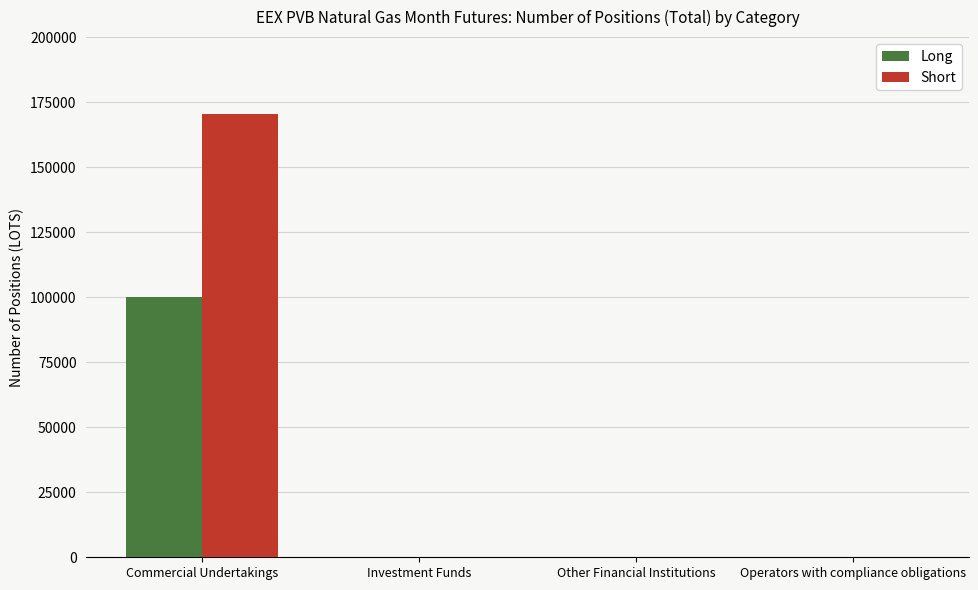

The value of Long at Investment Funds is 48244. True or false?

False